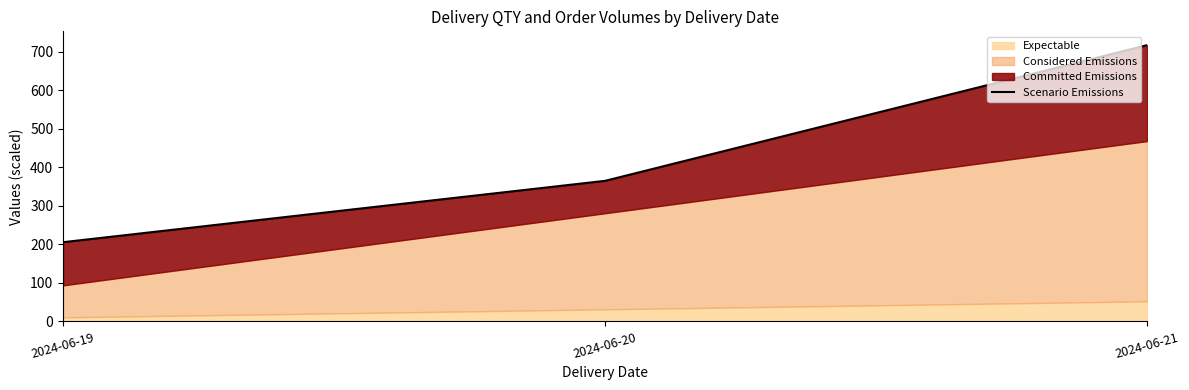

What is the value of the 2nd point from the left?

364.8